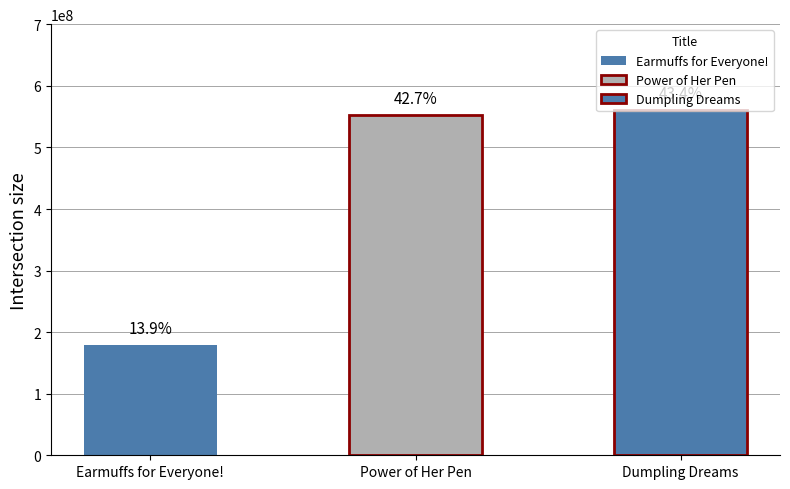

Does the chart contain any negative values?

No